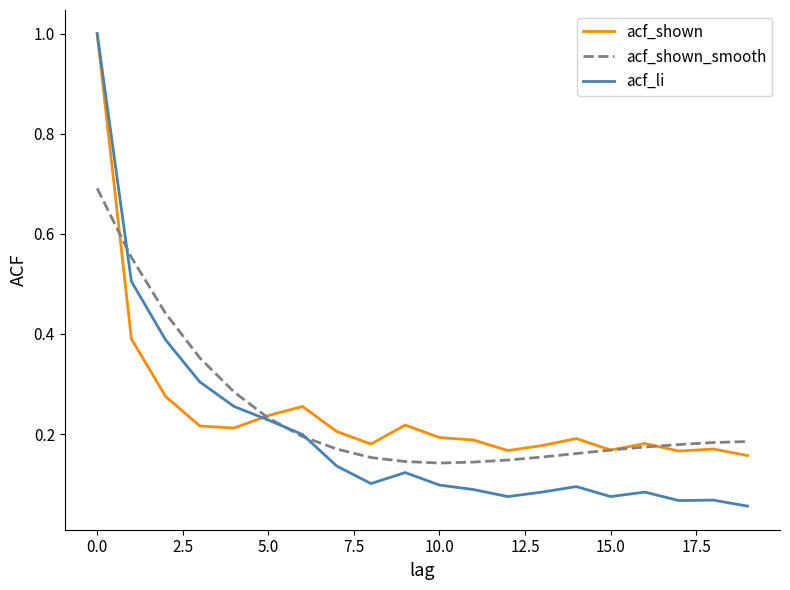

What is the maximum value for acf_li?

1.0